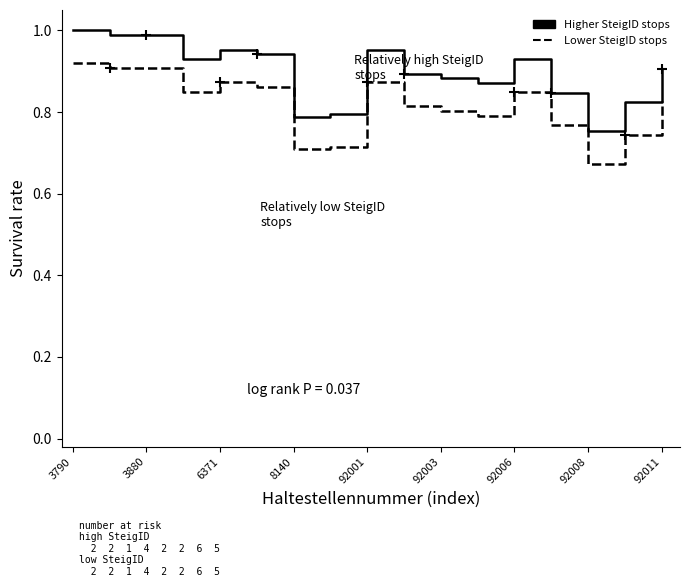

Which series has the largest total across all categories?

Higher SteigID stops